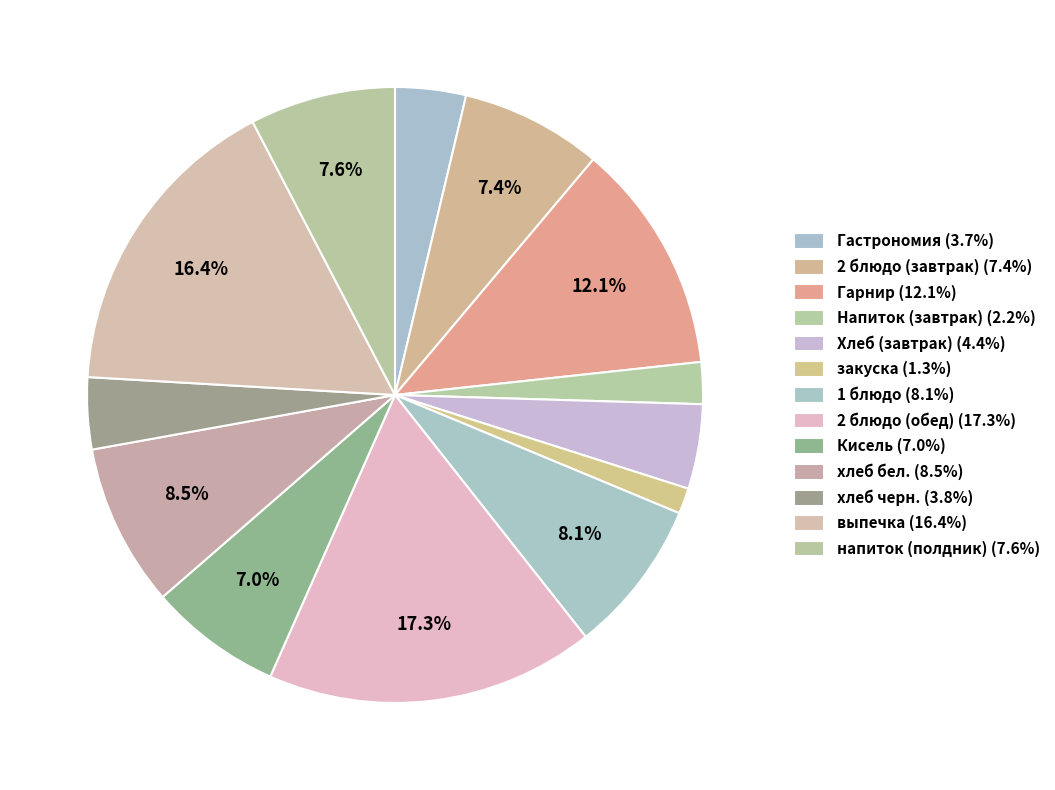

The 2 блюдо (обед) slice represents 28% of the pie. True or false?

False